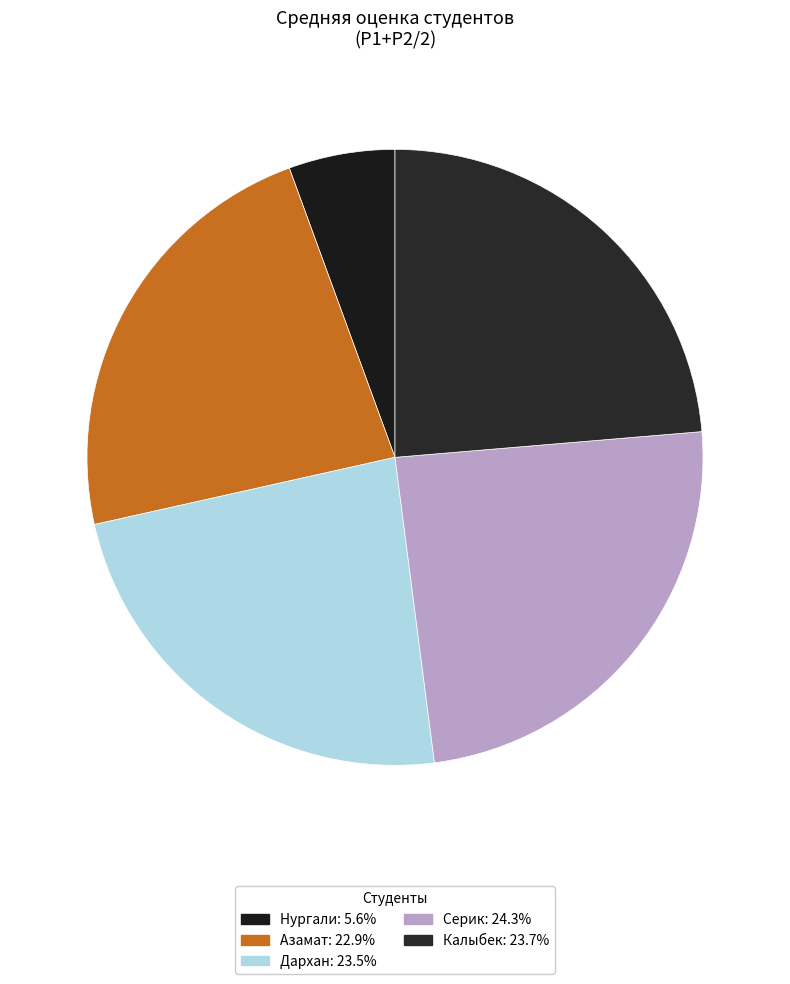

To the nearest percent, what is the difference between the Нургали and Калыбек slice percentages?

18%